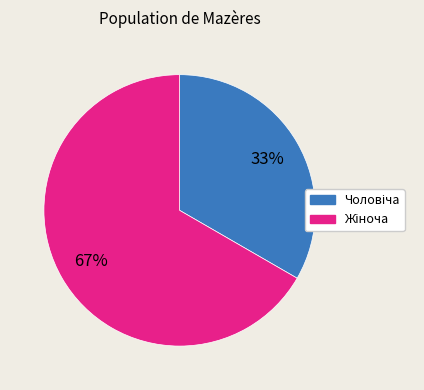

To the nearest percent, what is the average slice percentage?

50%